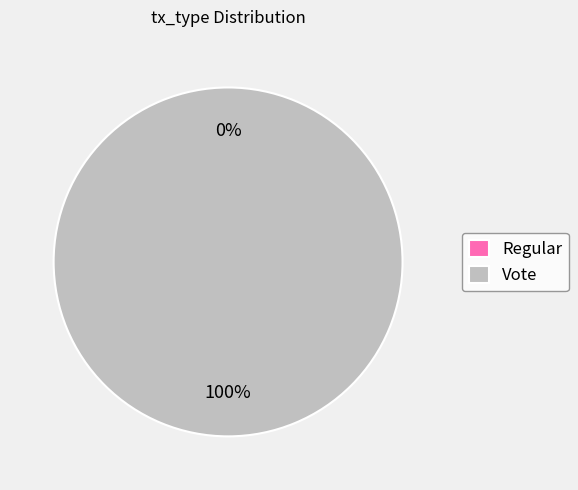

To the nearest percent, what is the combined percentage of Regular and Vote?

100%